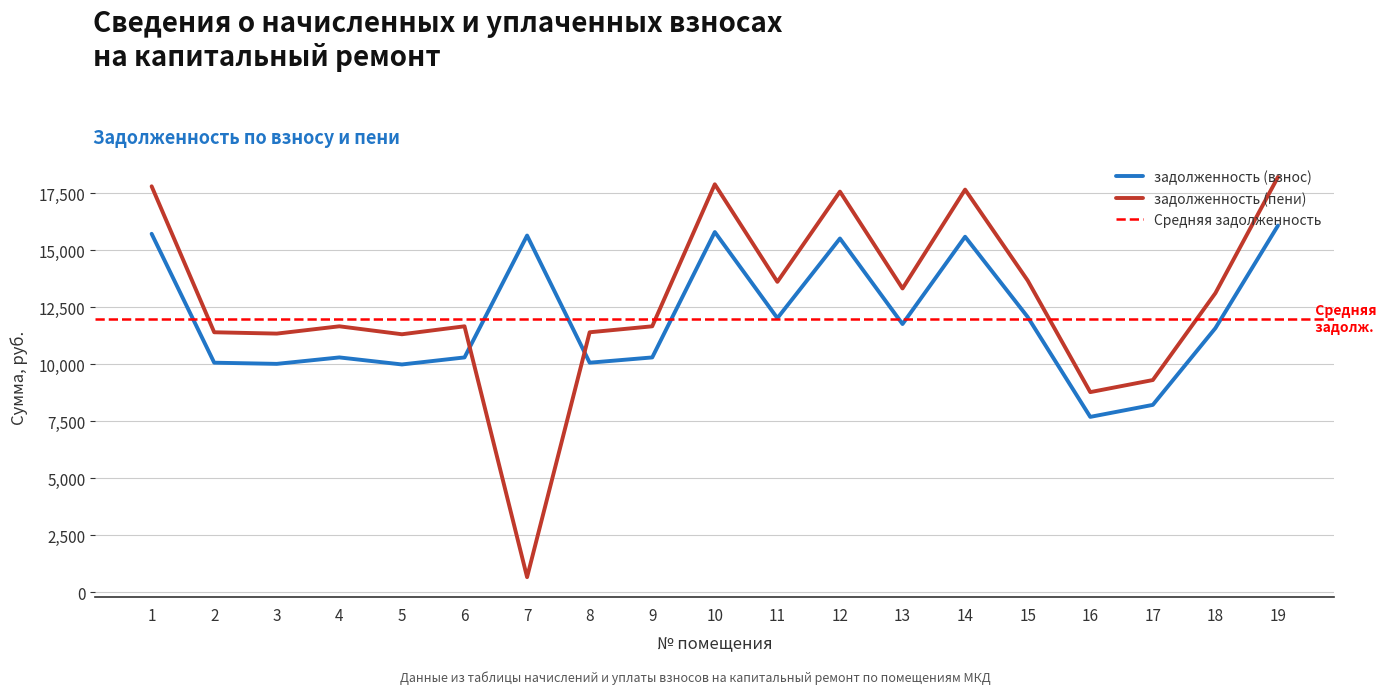

How many times do задолженность (пени) and задолженность (взнос) cross each other?

2